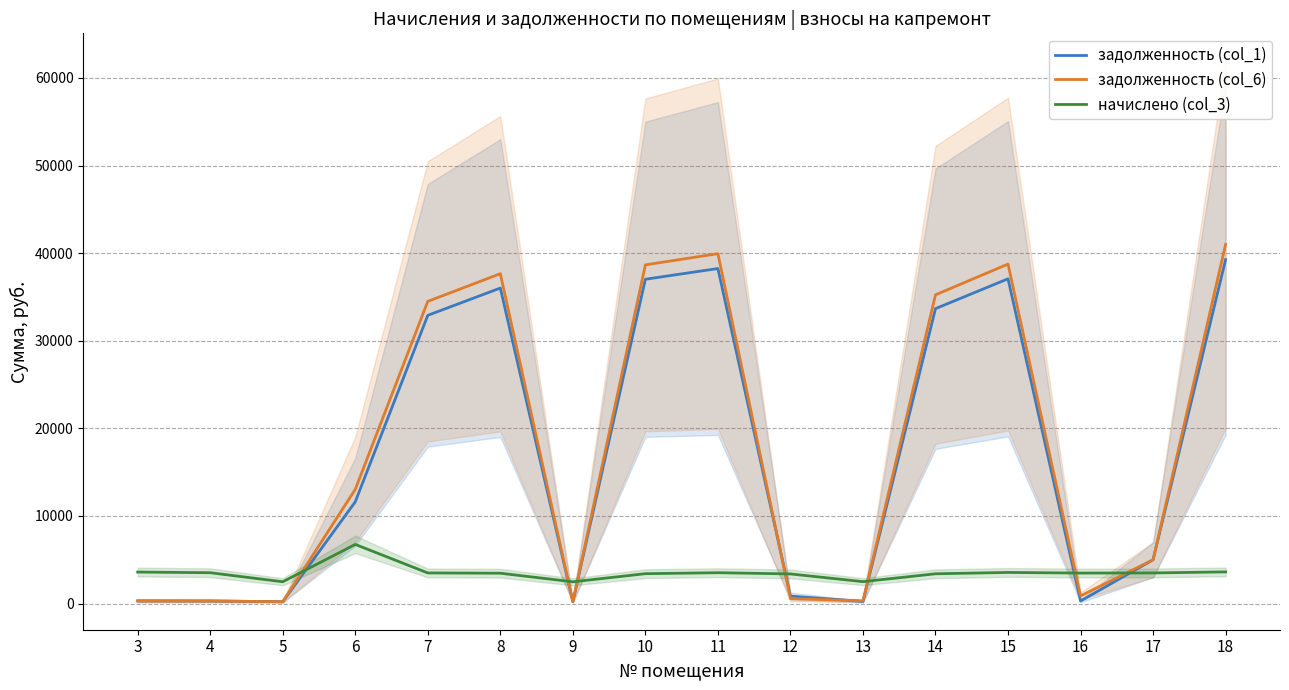

What is the difference between the second highest and minimum values in the начислено (col_3) series?

1131.8